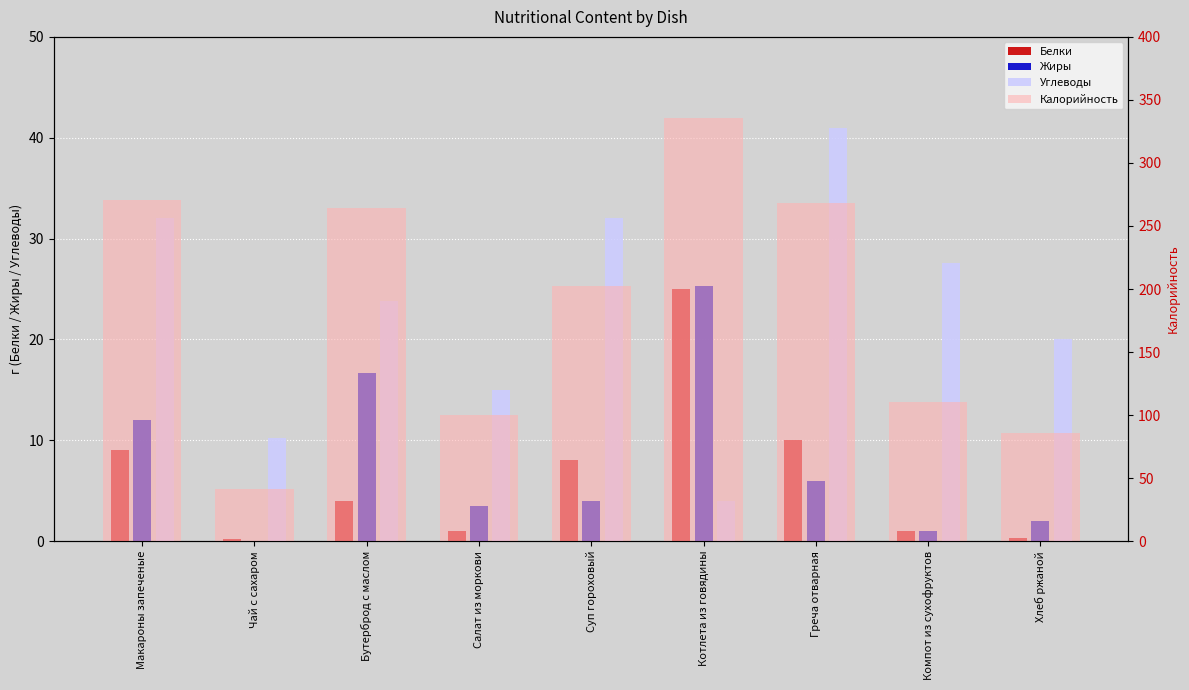

What is the difference between the maximum and minimum values in the Жиры series?

25.3